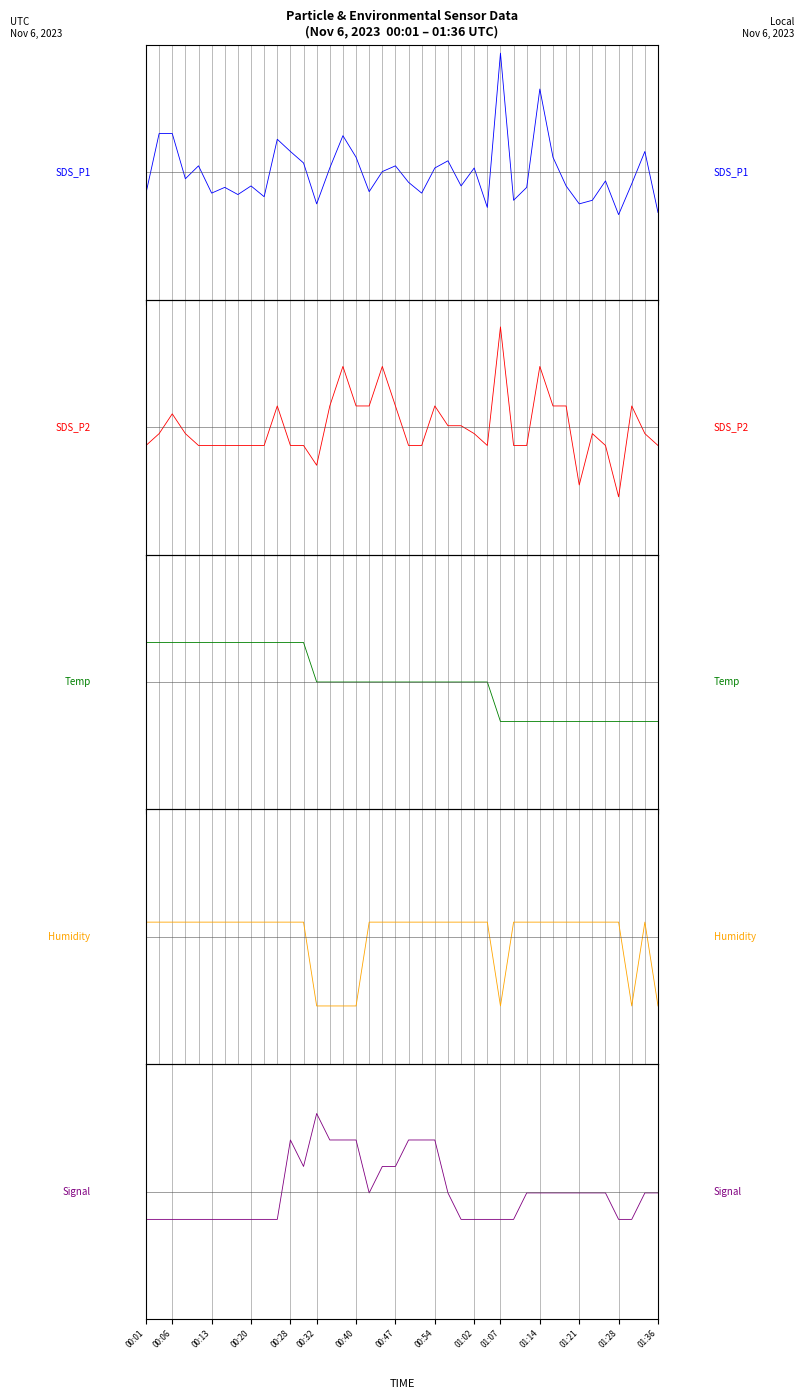

What is the minimum value for SDS_P1?

-0.4